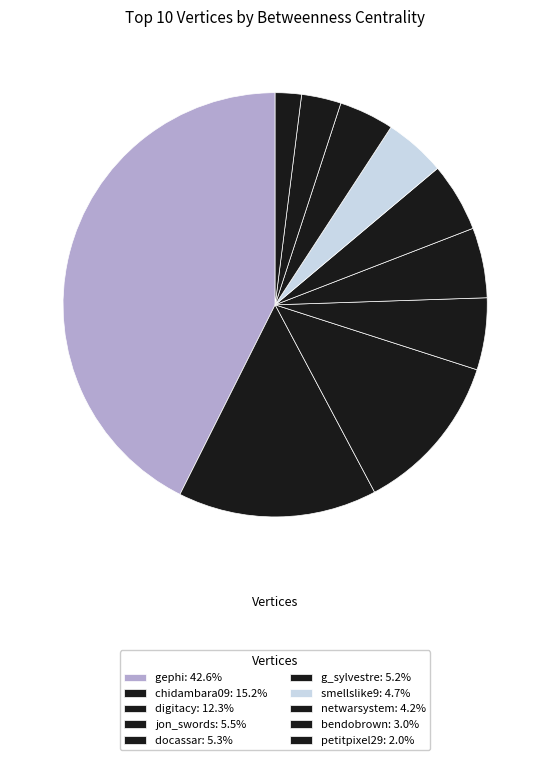

What is the total percentage of g_sylvestre and docassar?

10.6%